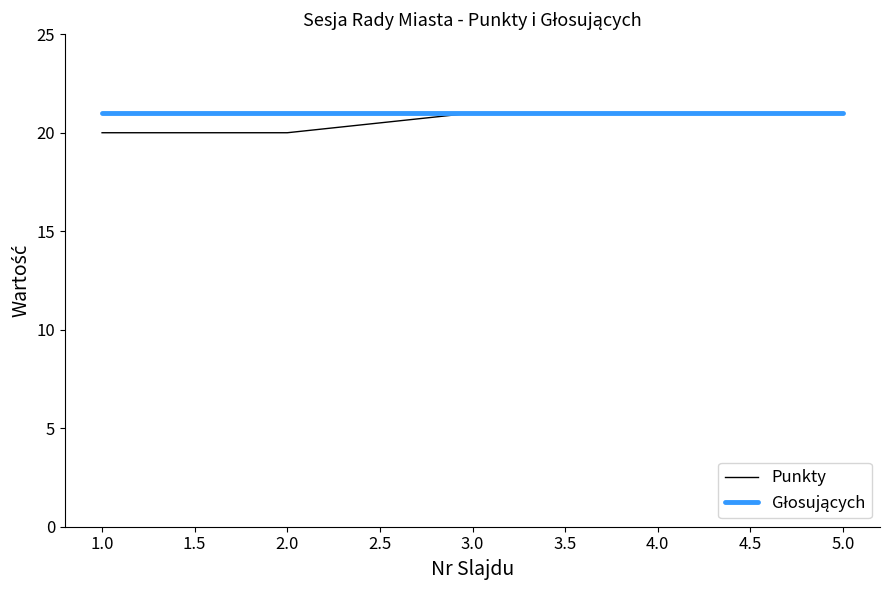

What is the maximum value shown in the chart?

21